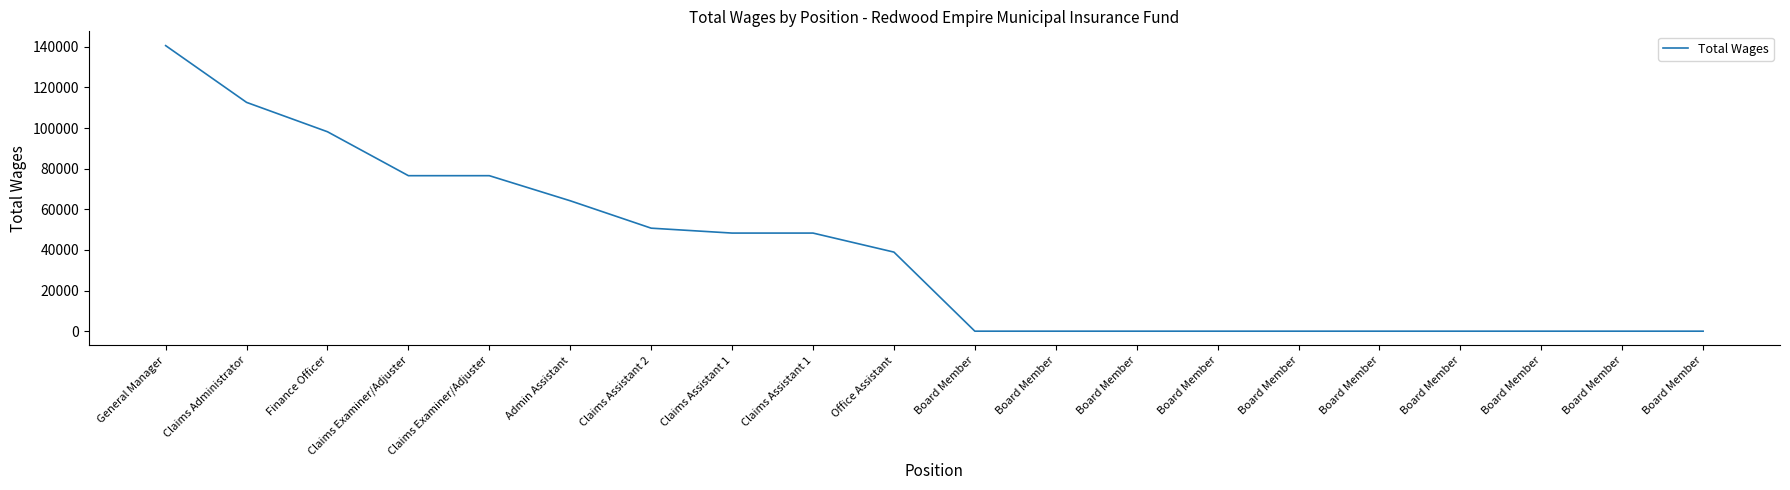

Where is the data nearest to the value 70297?

Admin Assistant